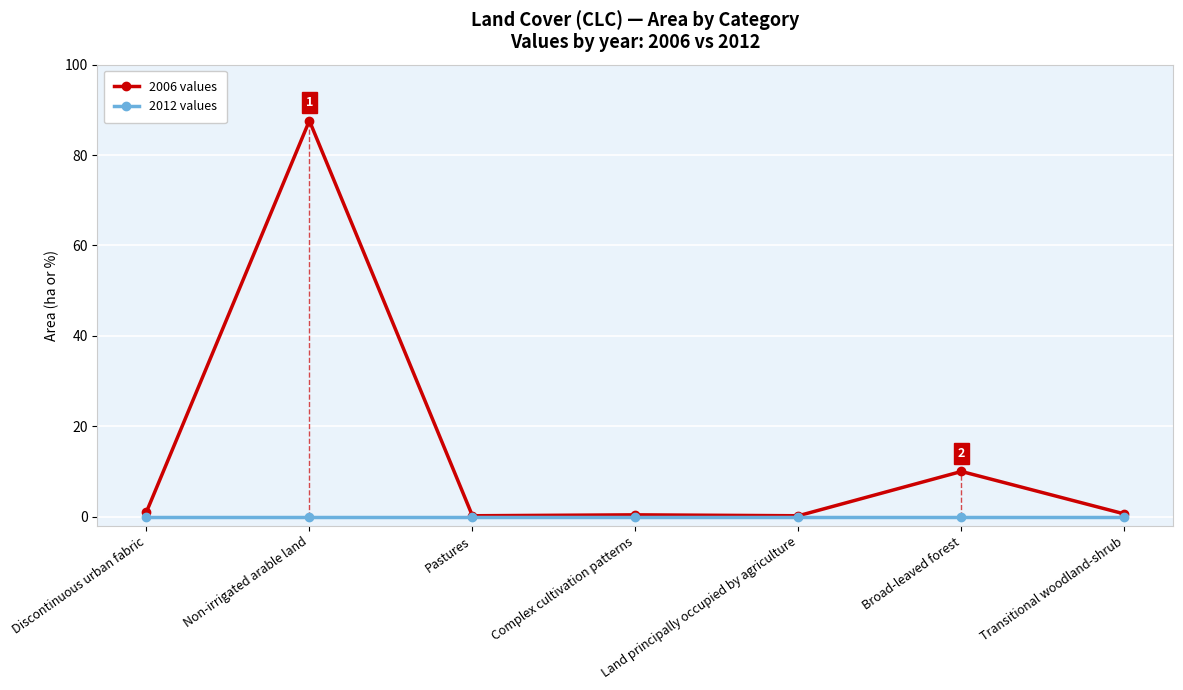

Which series has the largest range (max minus min)?

2006 values